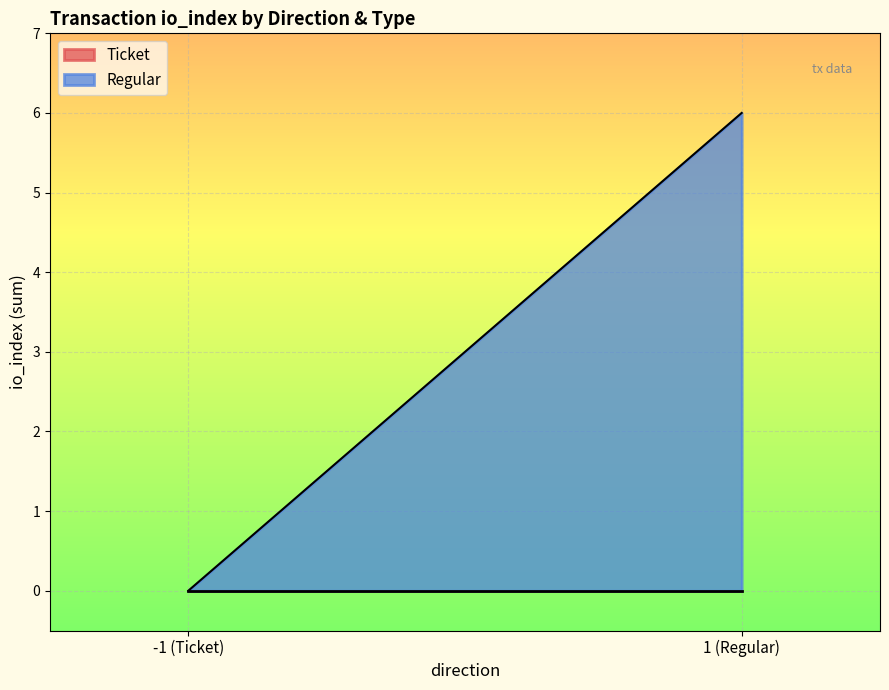

True or false: Ticket and Regular intersect in this chart.

False